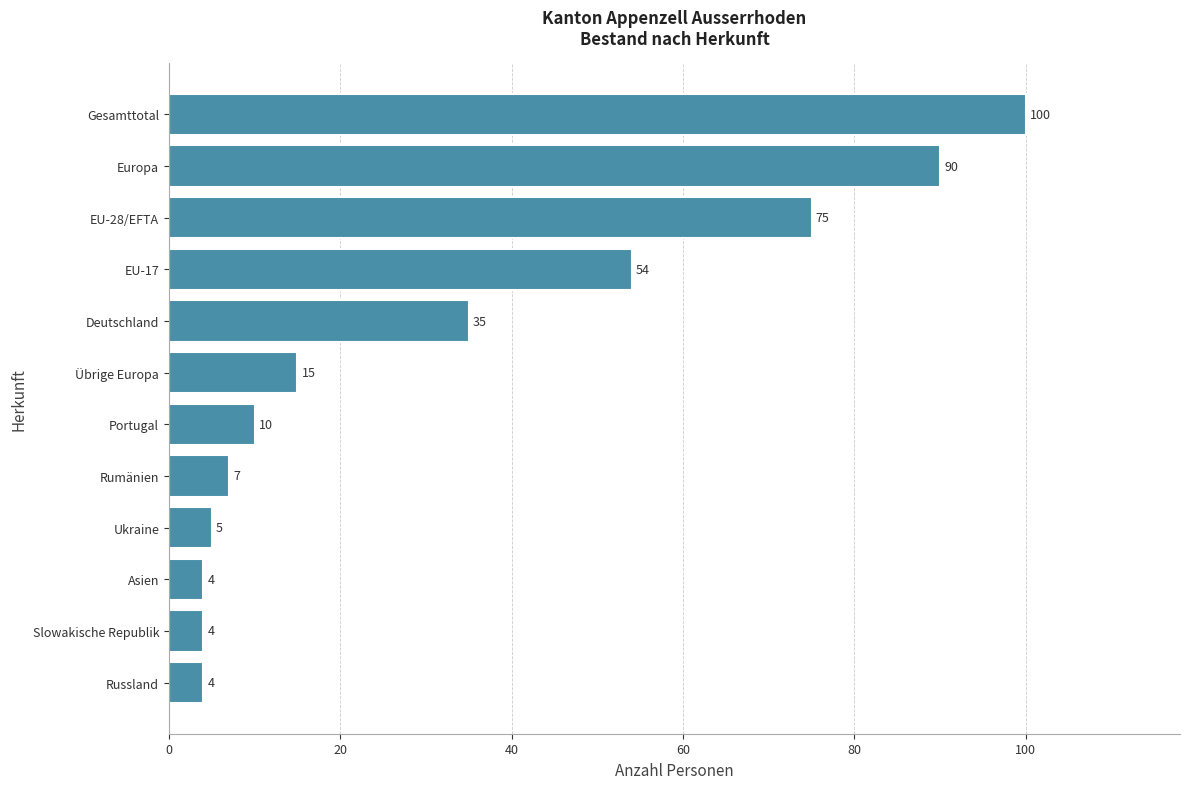

Count the number of data series in this chart.

1